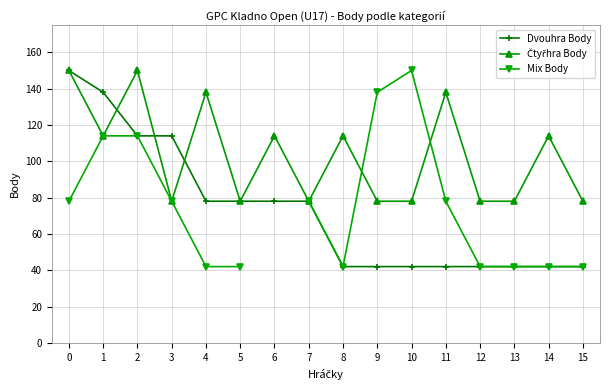

What is the value of the Dvouhra Body point at the 2nd from the left?

138